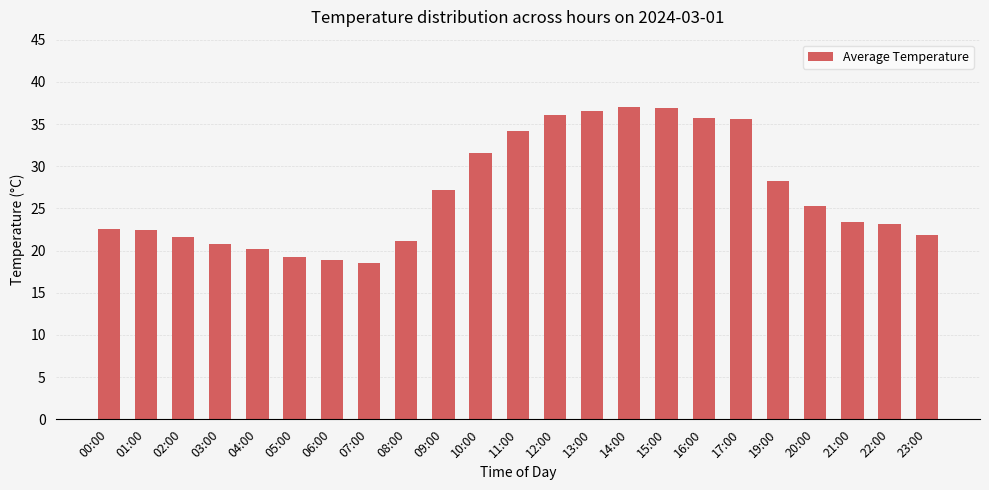

At which label is the value closest to 27?

09:00